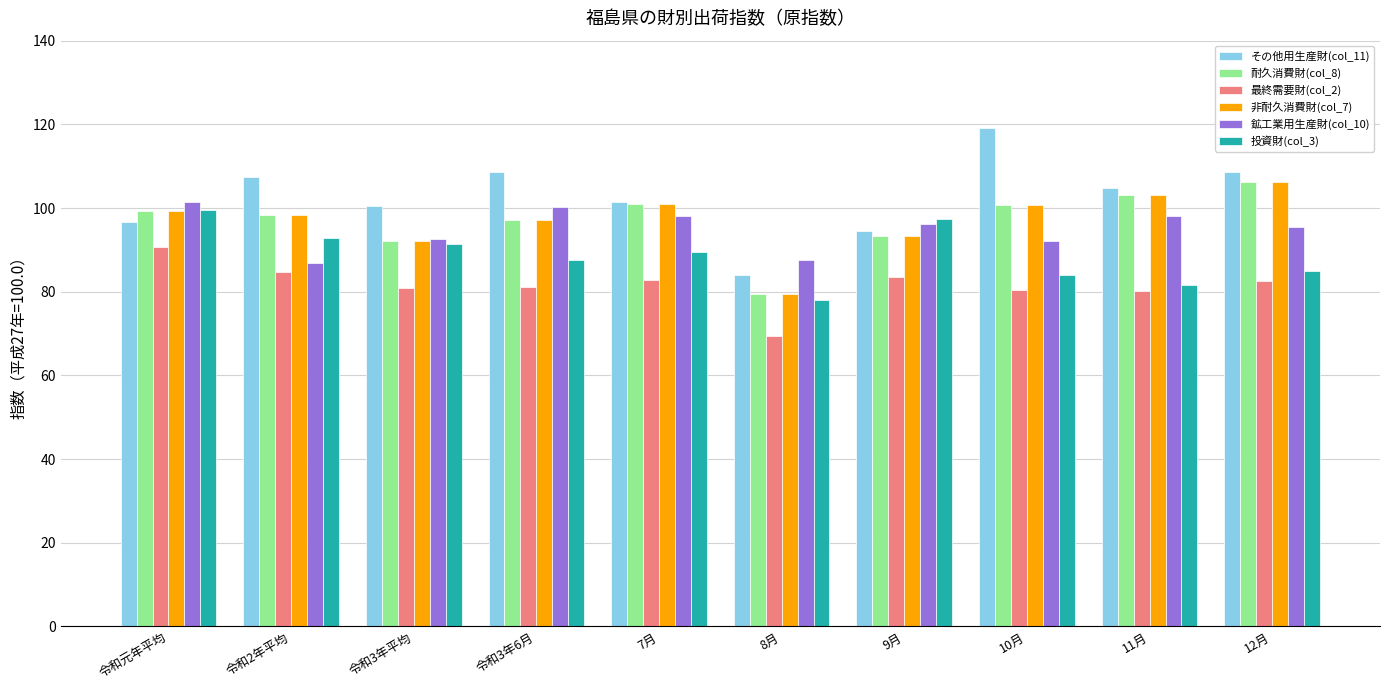

At how many categories does at least one series exceed 72?

10